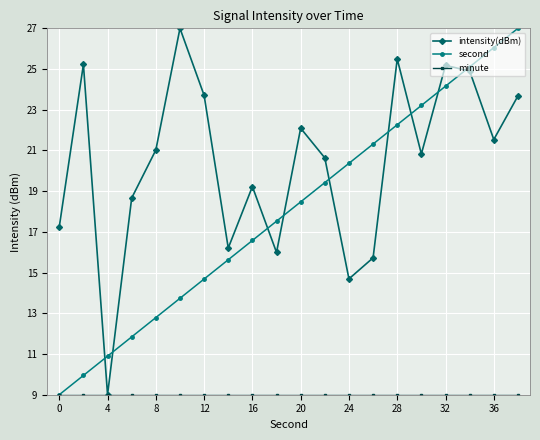

Which series has the largest total across all categories?

intensity(dBm)